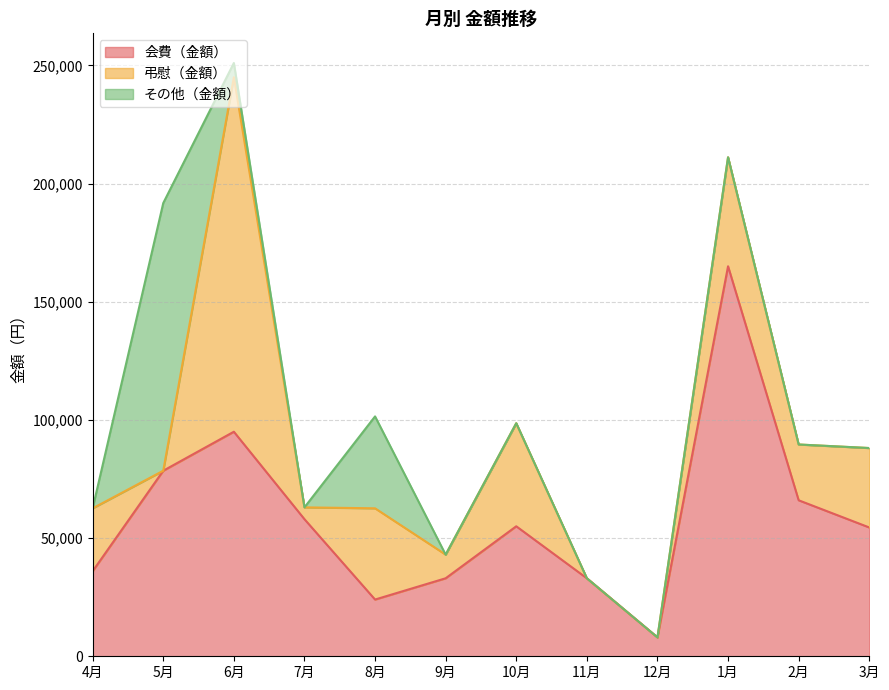

At how many categories does at least one series exceed 33498?

9